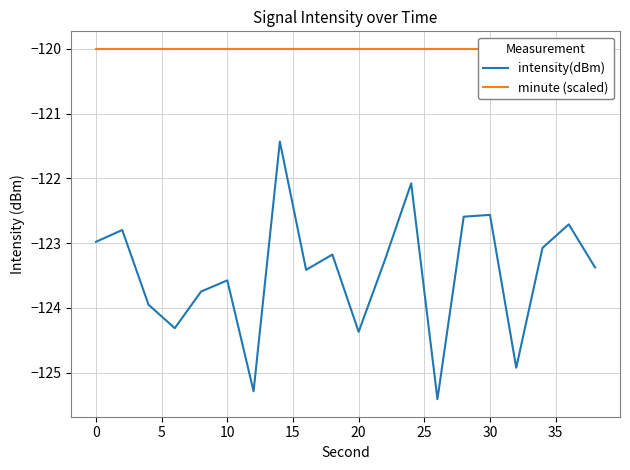

What is the value of the intensity(dBm) point at the 12th from the left?

-123.3